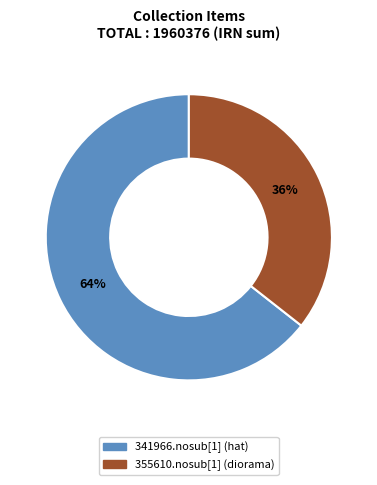

Is there a majority slice in this chart?

Yes